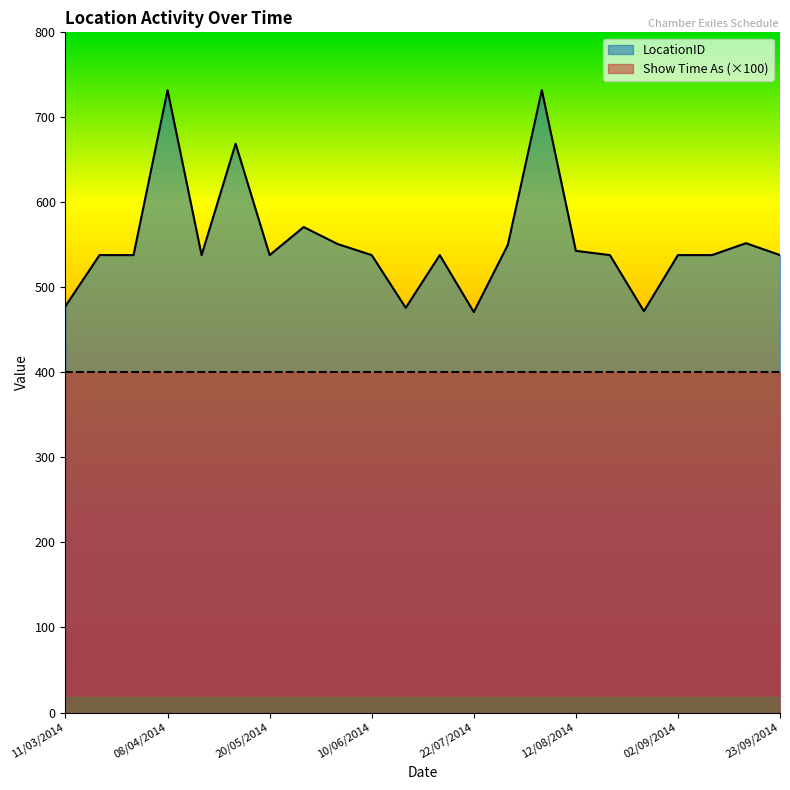

How many data points are above 538?

8